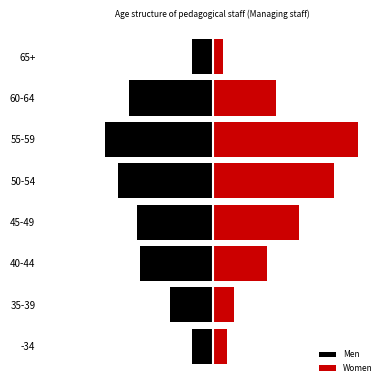

What are all the series names shown in the legend?

Men, Women